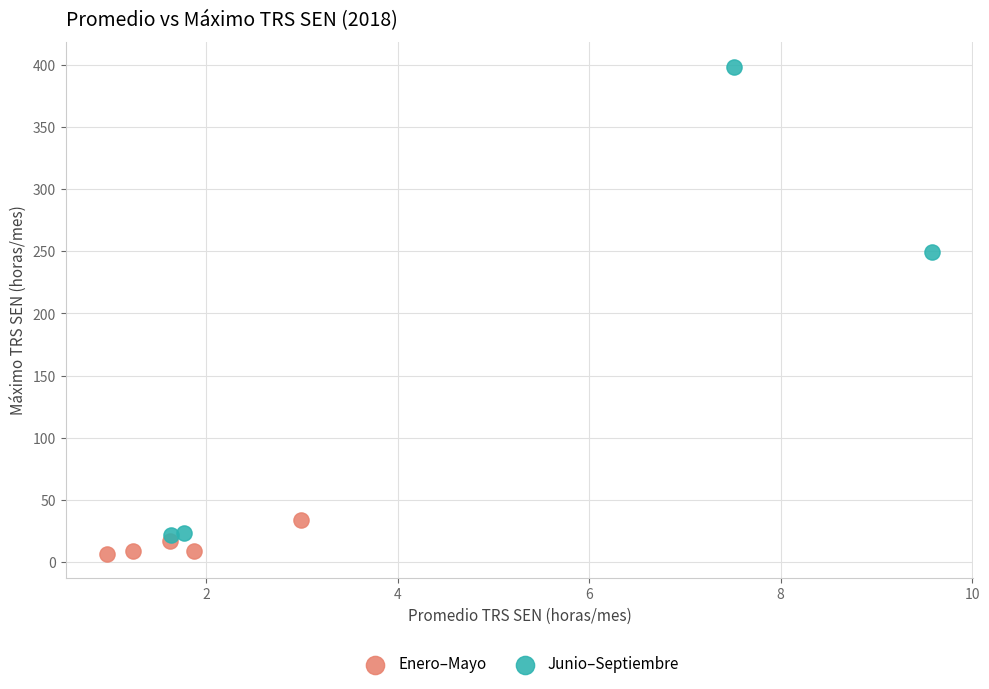

What are all the series names shown in the legend?

Enero–Mayo, Junio–Septiembre